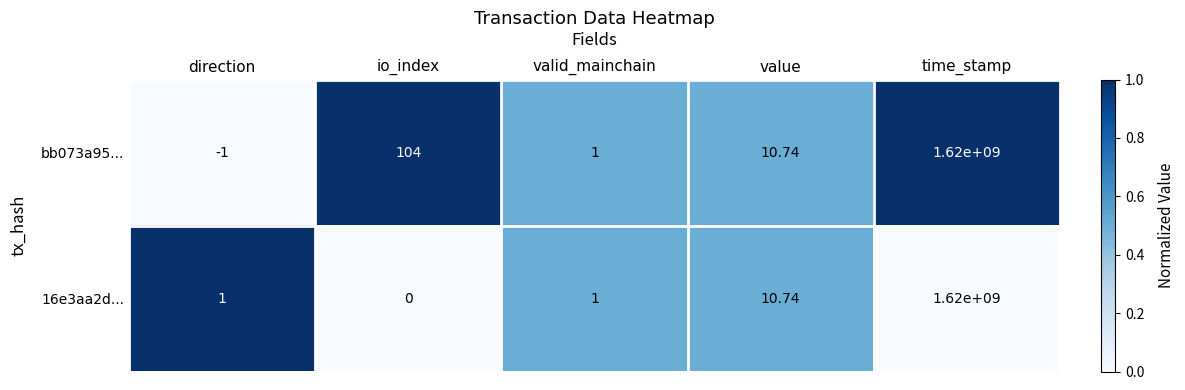

Where is bb073a95... nearest to the value 809999999?

io_index